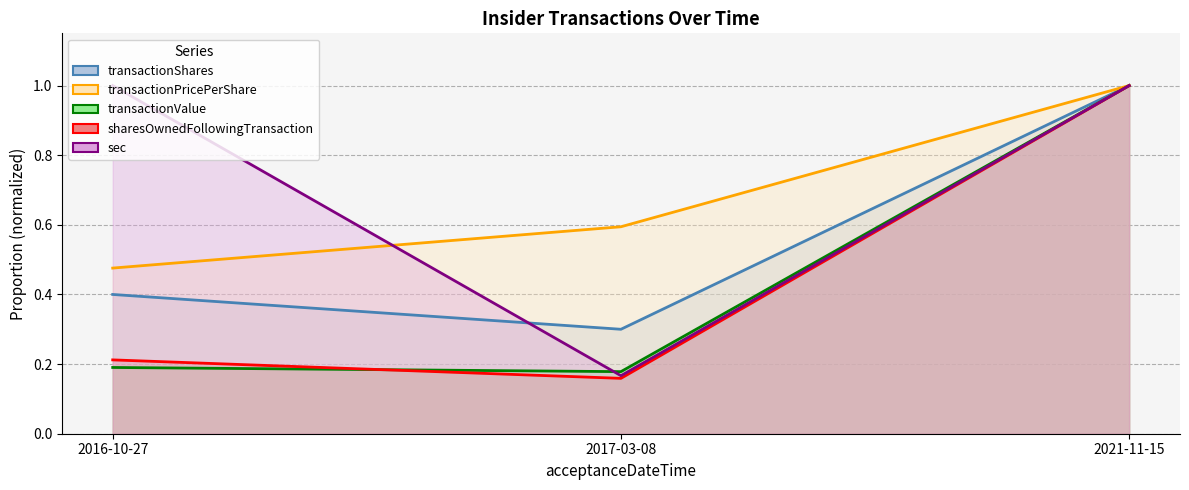

What value does the sharesOwnedFollowingTransaction series have at 2017-03-08?

0.2